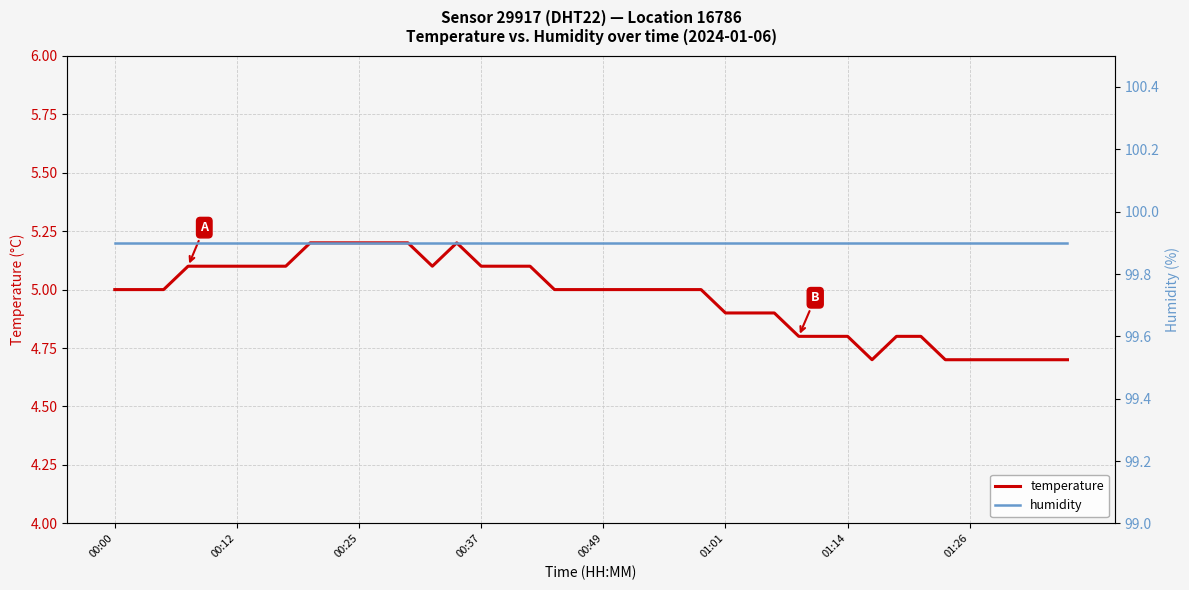

How many interior local peaks does the temperature series have?

1